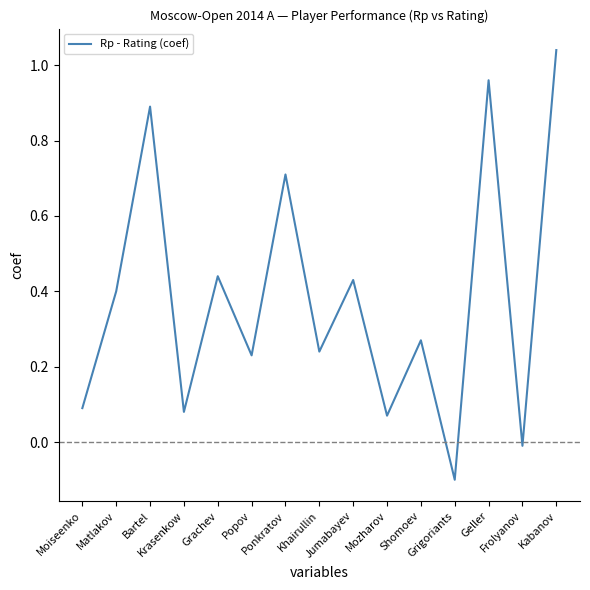

What is the difference between the maximum and minimum values?

1.1